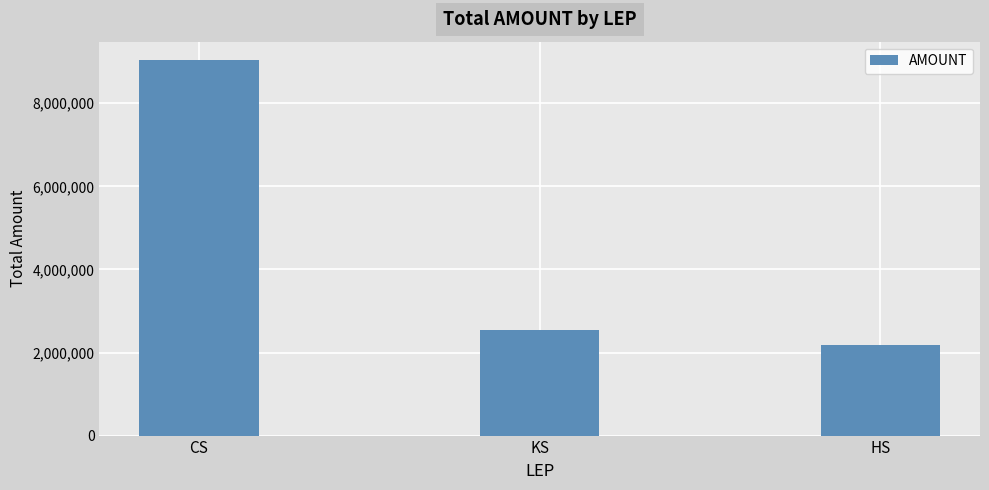

What is the value of the 3rd bar from the left?

2174456